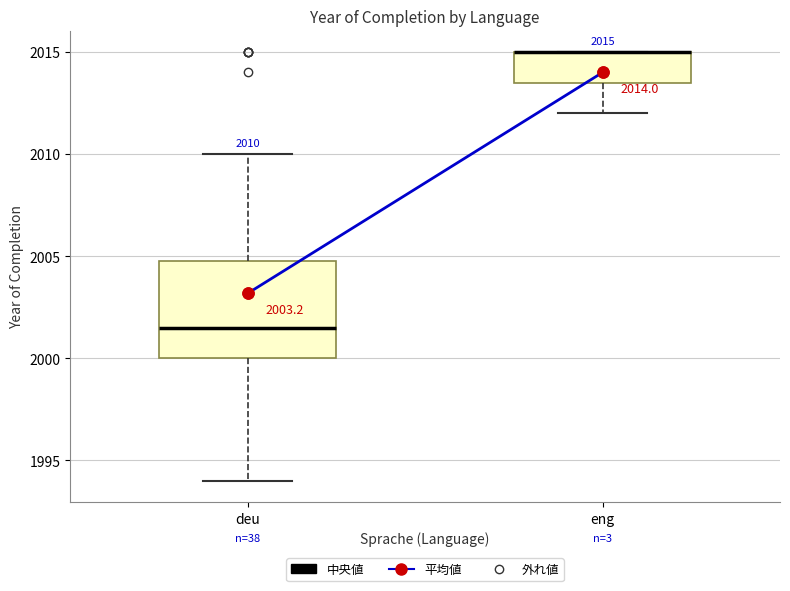

Which box is the tallest, from its lower edge to its upper edge?

deu